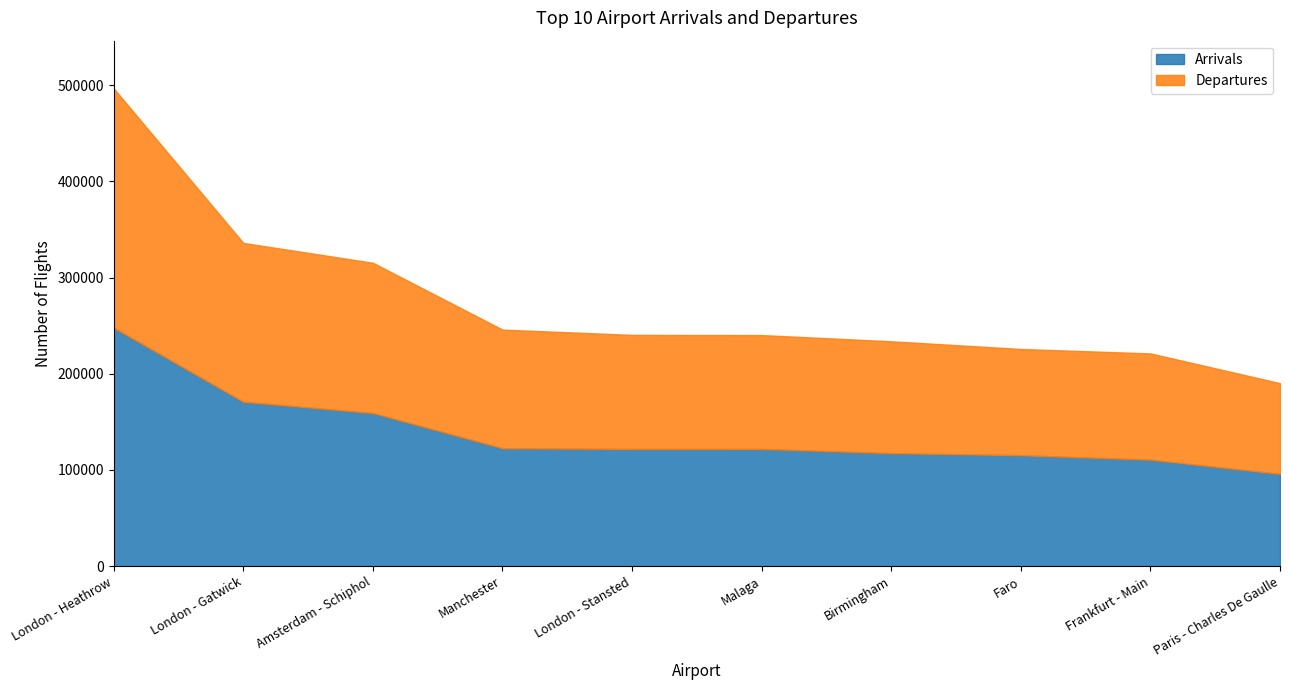

What is the sum of the Arrivals values at Frankfurt - Main and London - Gatwick?

281679